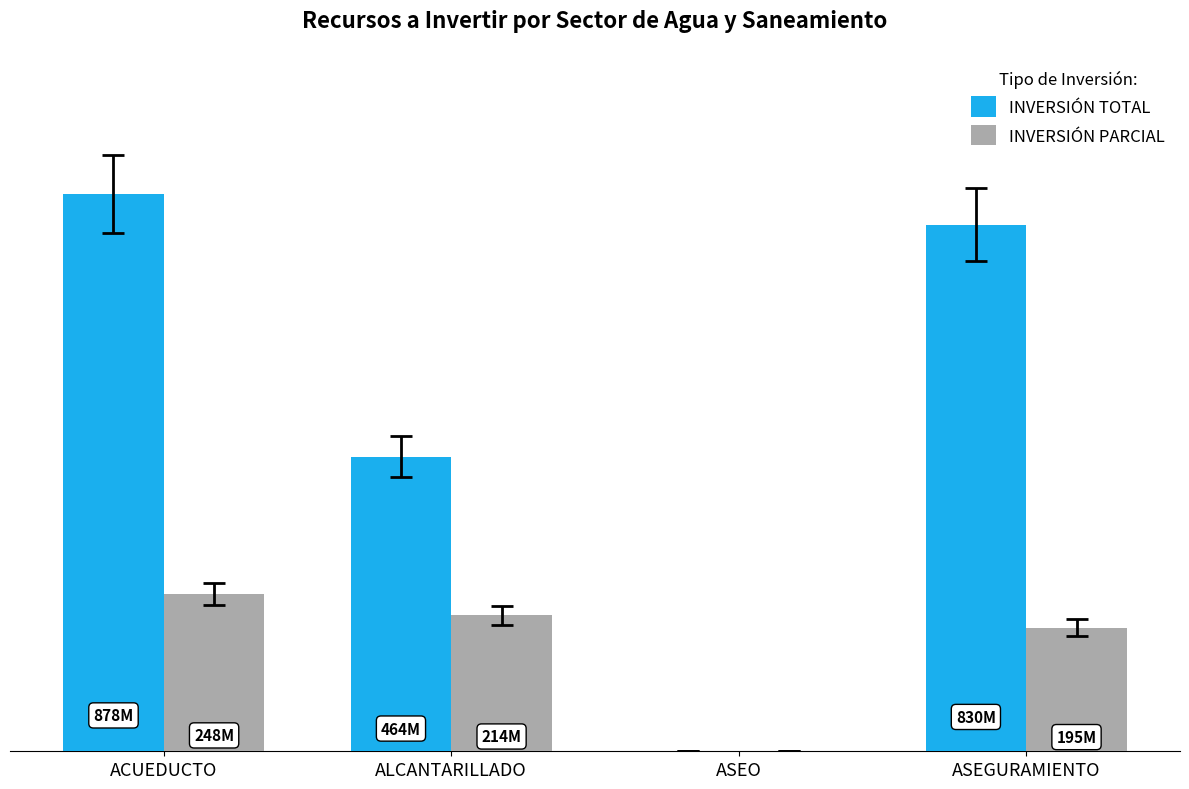

What are all the series names shown in the legend?

INVERSIÓN TOTAL, INVERSIÓN PARCIAL